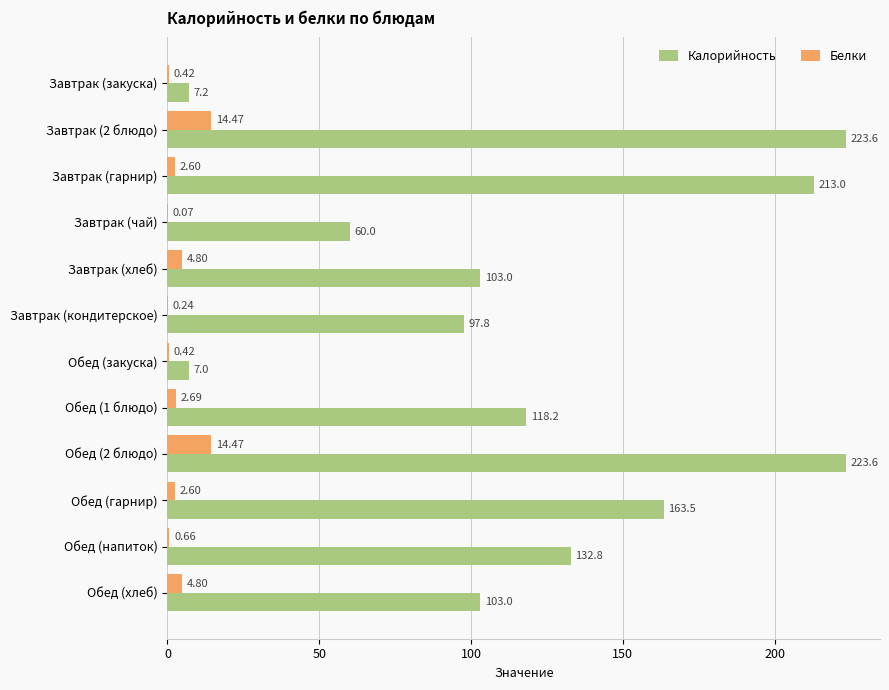

Which series has the largest total across all categories?

Калорийность